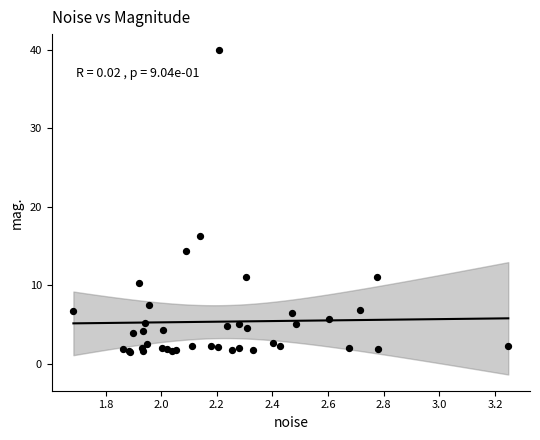

What Y value in the scatter plot is closest to 20?

16.3